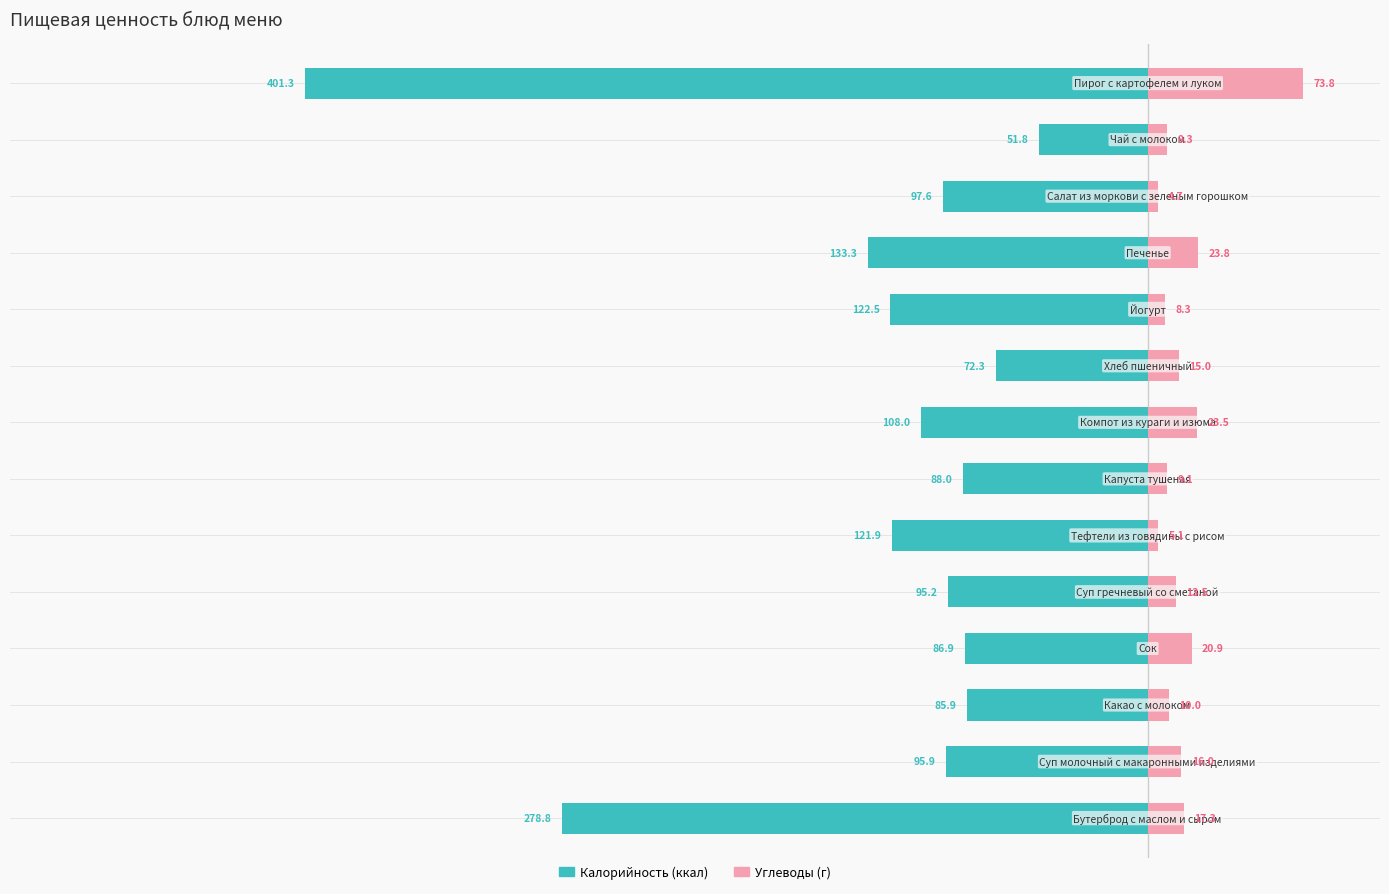

What is the value of the Углеводы bar at the 1st from the left?

17.3